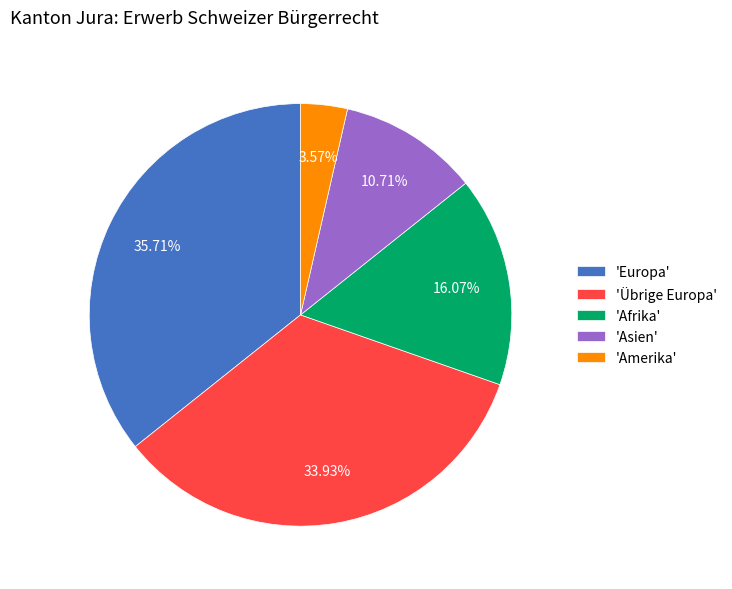

Does any single category account for the majority?

No